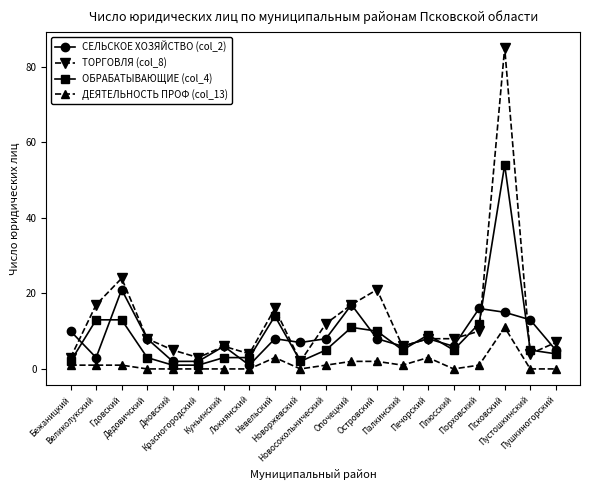

Which series has the largest range (max minus min)?

ТОРГОВЛЯ (col_8)